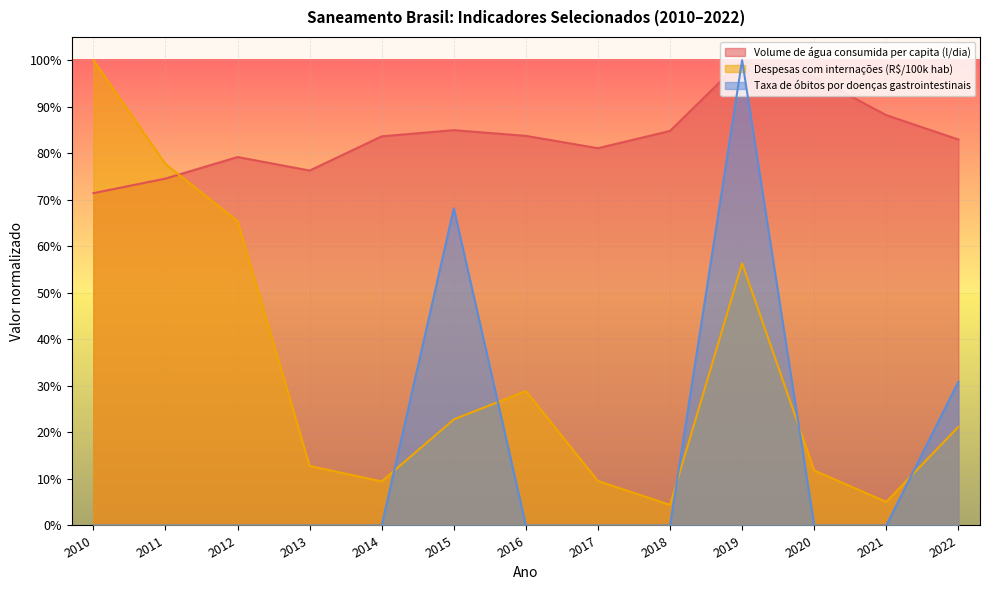

Which series has the largest range (max minus min)?

Taxa de óbitos por doenças gastrointestinais